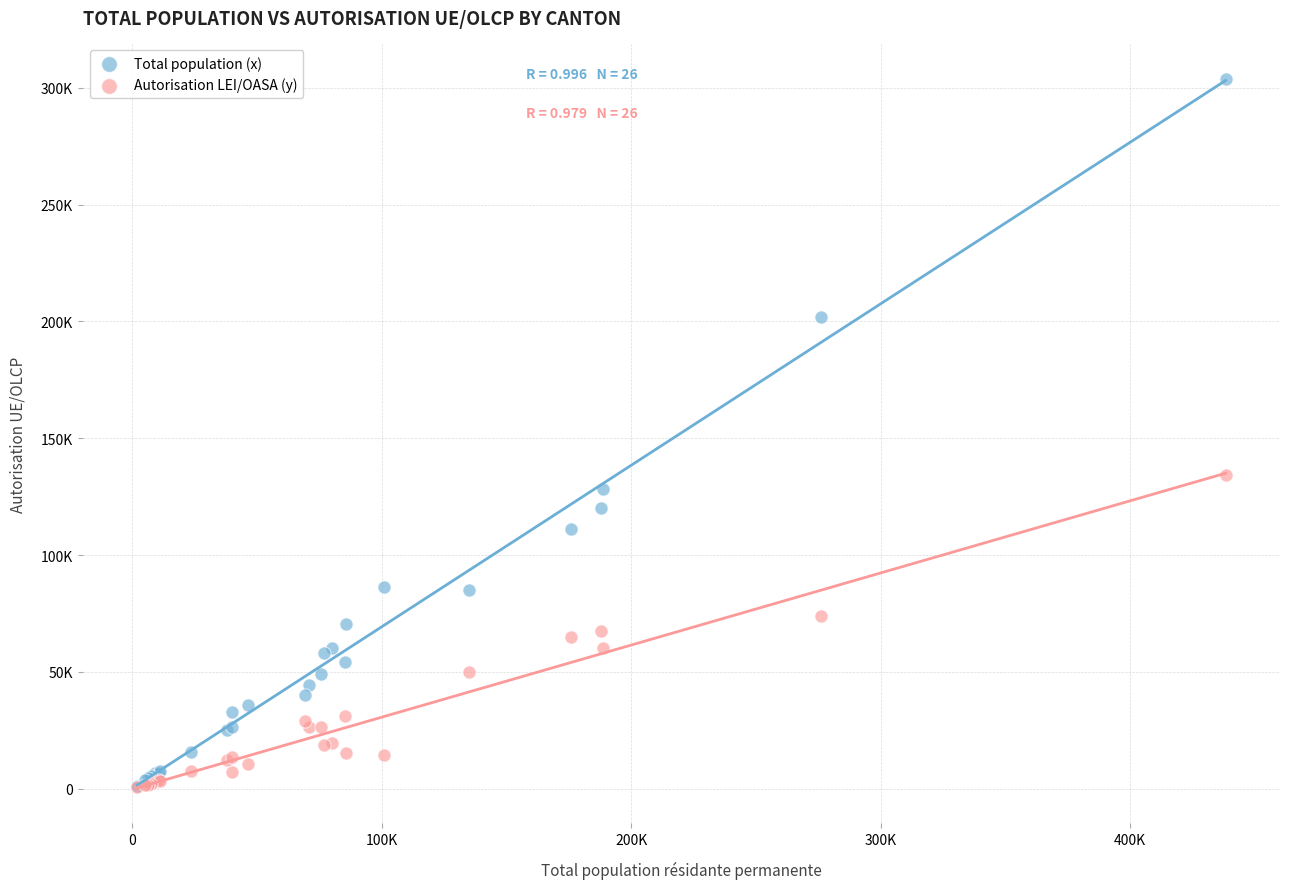

Which series has the widest spread of Y values?

Total population (x)